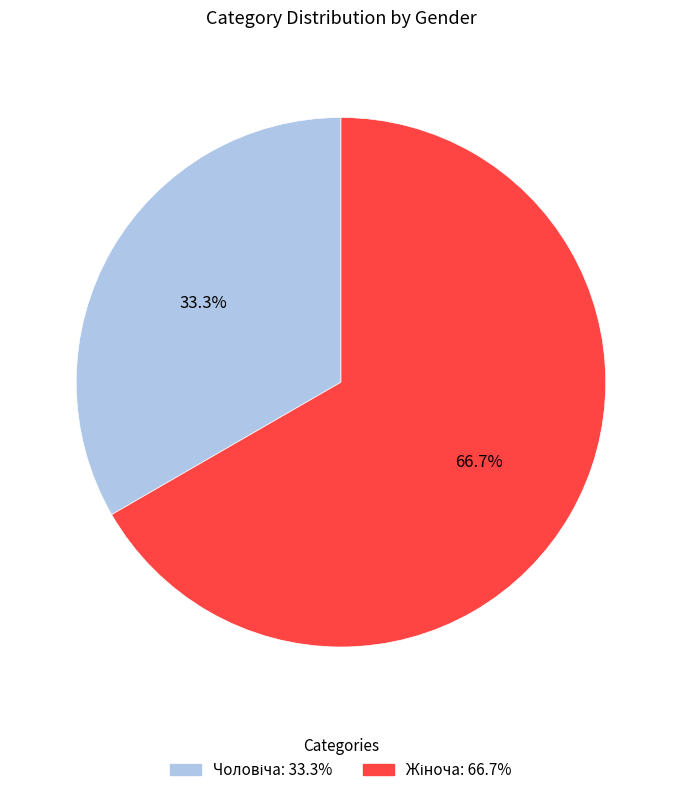

Is there any slice that represents more than half of the pie?

Yes